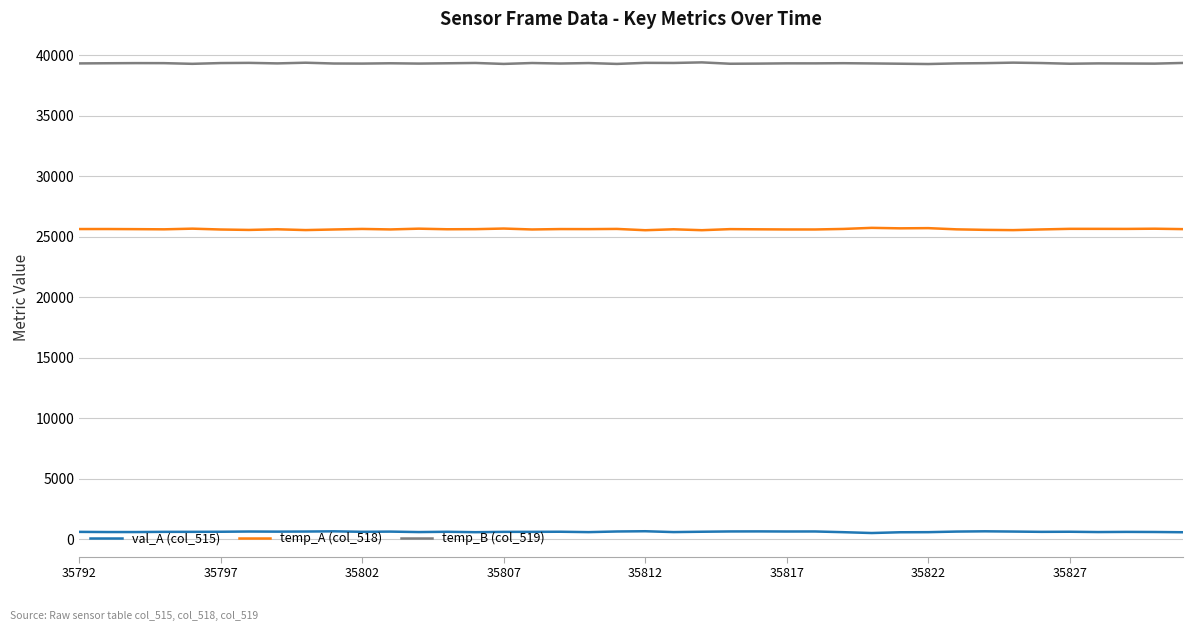

True or false: val_A (col_515) has more than 2 interior local peaks.

True